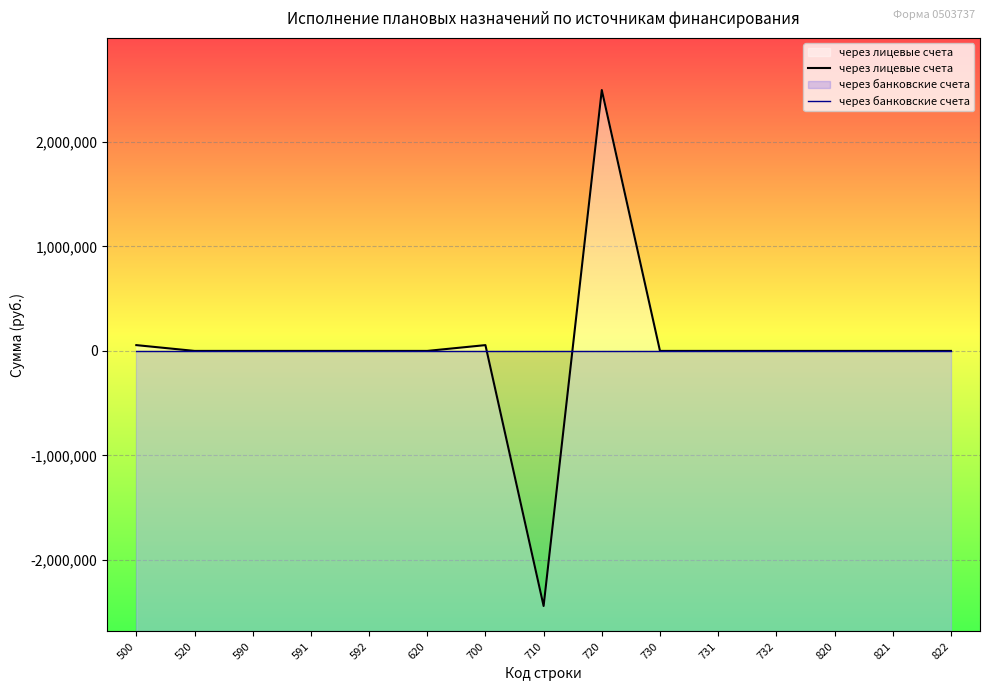

True or false: через лицевые счета and через банковские счета cross at least once.

True